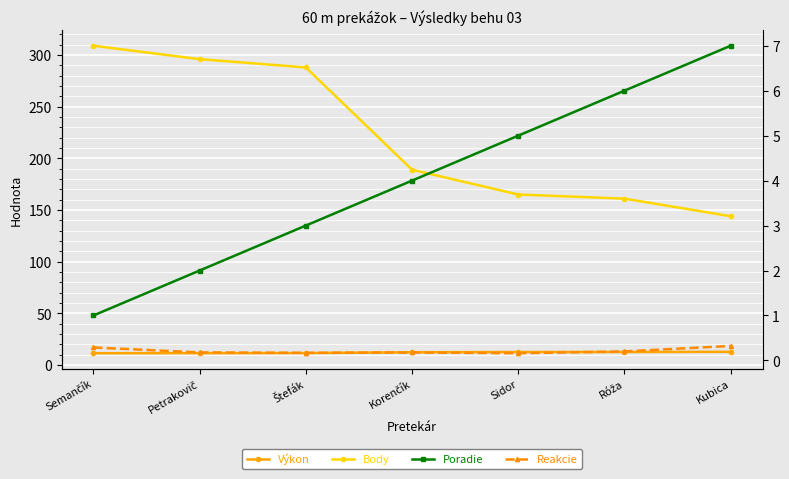

At which category is the sum across all series the highest?

Semančík